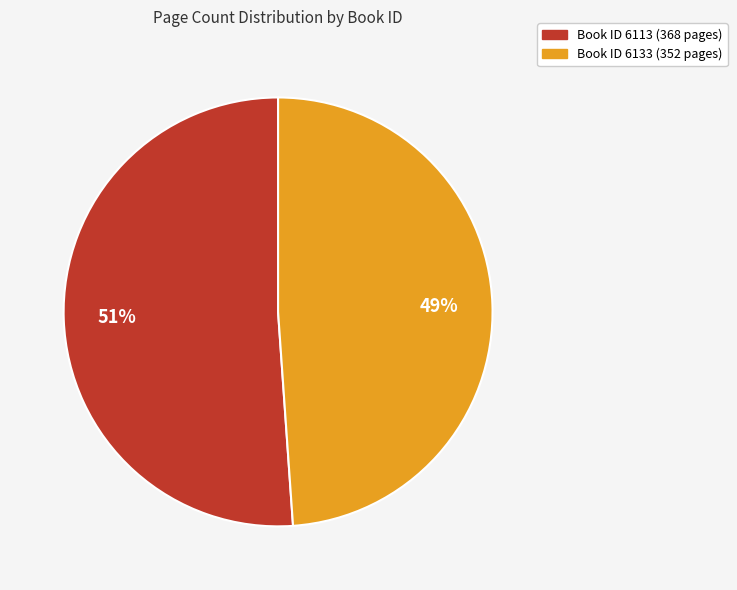

Does any single category account for the majority?

Yes